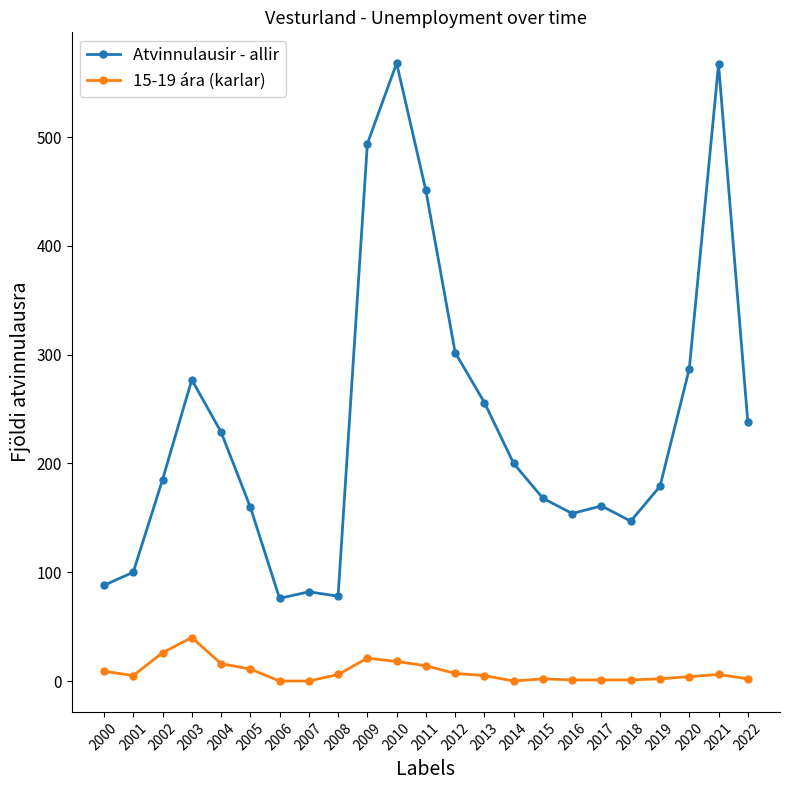

What is the maximum value shown in the chart?

568